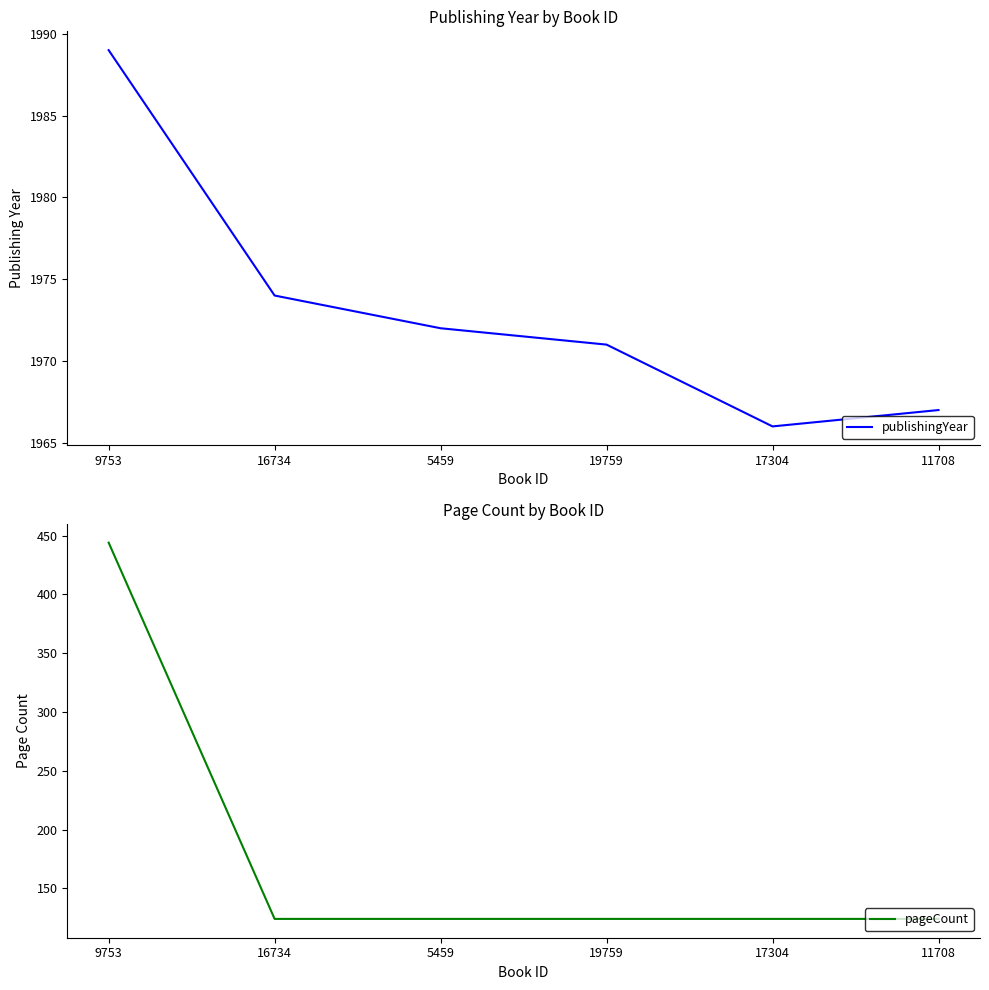

True or false: publishingYear and pageCount cross at least once.

False